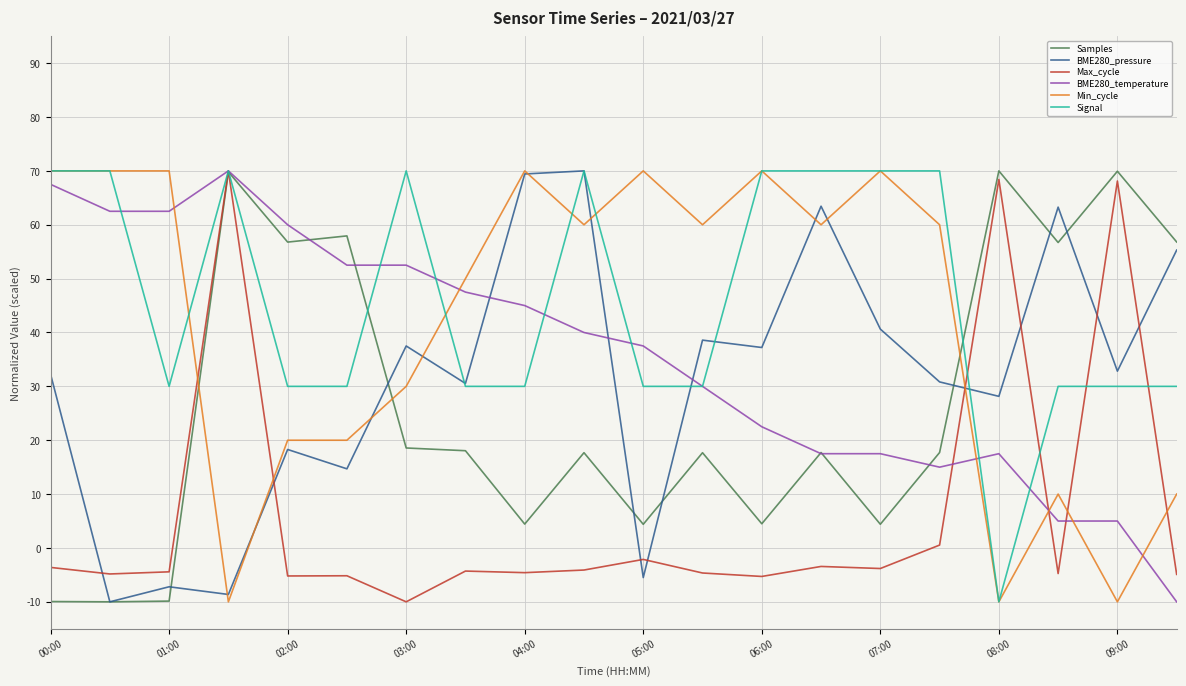

What is the difference between the second highest and minimum values in the Signal series?

80.0